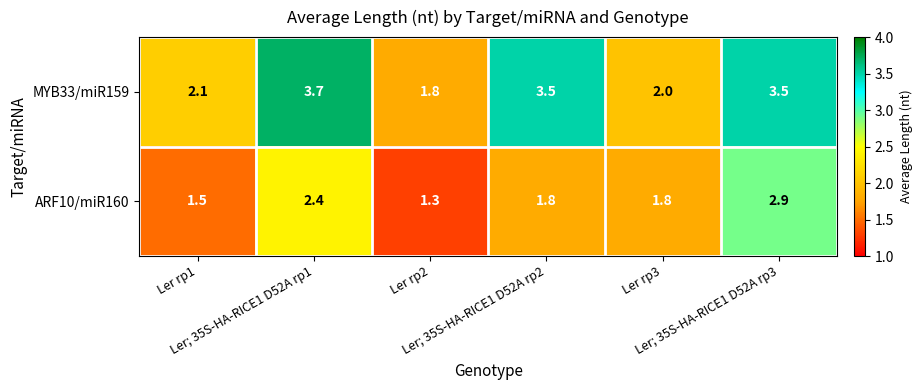

At which category is the sum across all series the highest?

Ler; 35S-HA-RICE1 D52A rp3